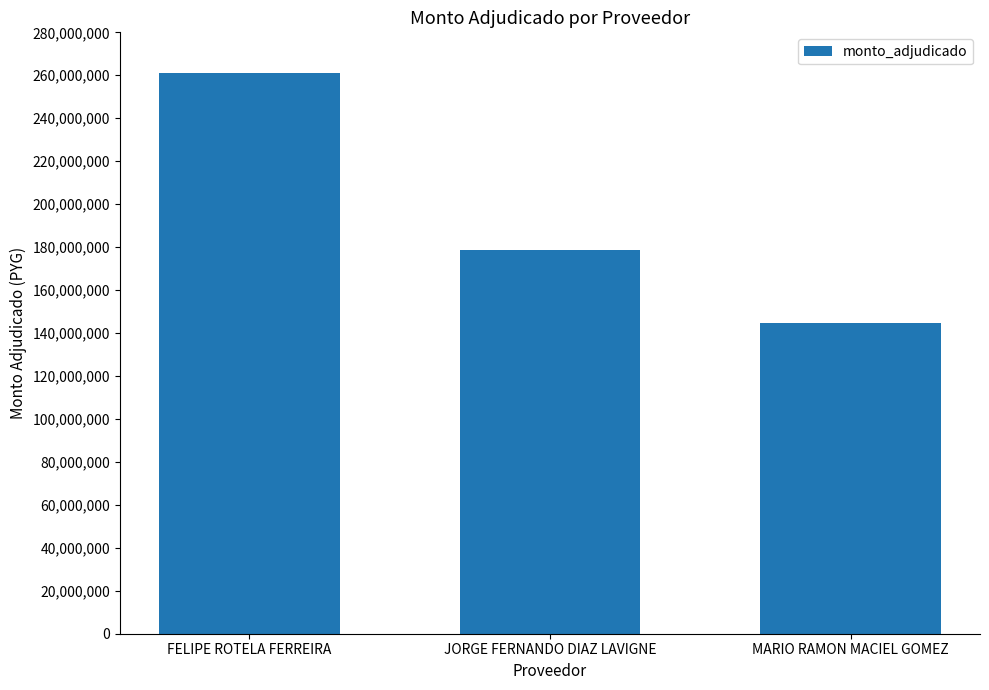

Rank the categories by value from highest to lowest.

FELIPE ROTELA FERREIRA, JORGE FERNANDO DIAZ LAVIGNE, MARIO RAMON MACIEL GOMEZ